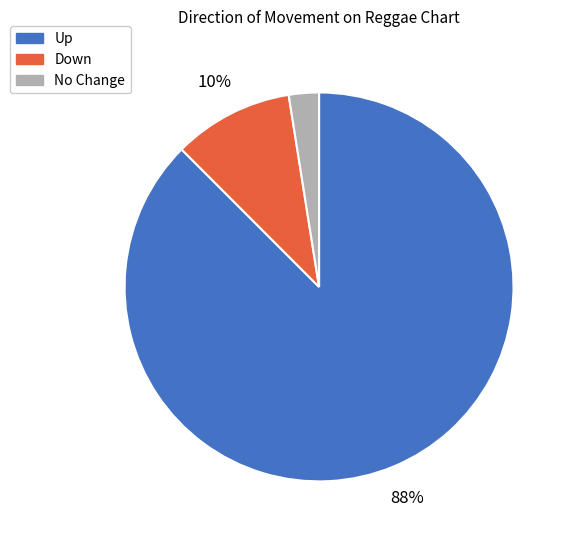

How many slices are in this pie chart?

3